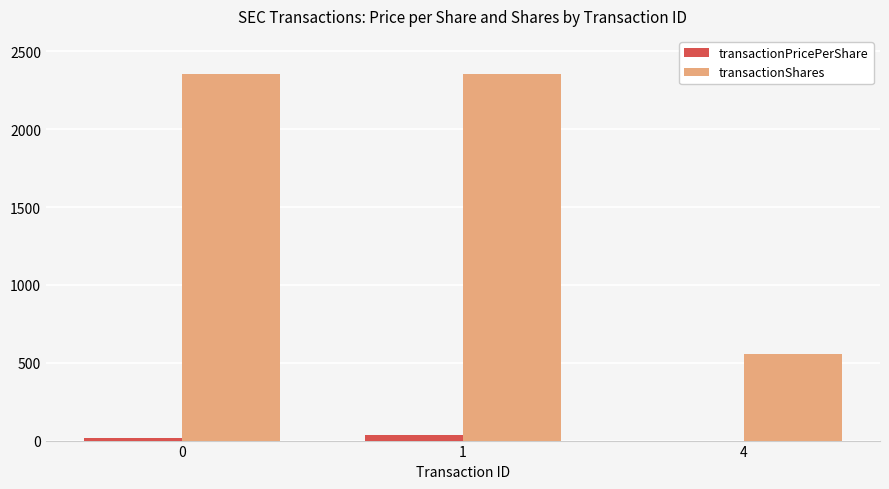

The value of transactionShares at 0 is 1254.8. True or false?

False